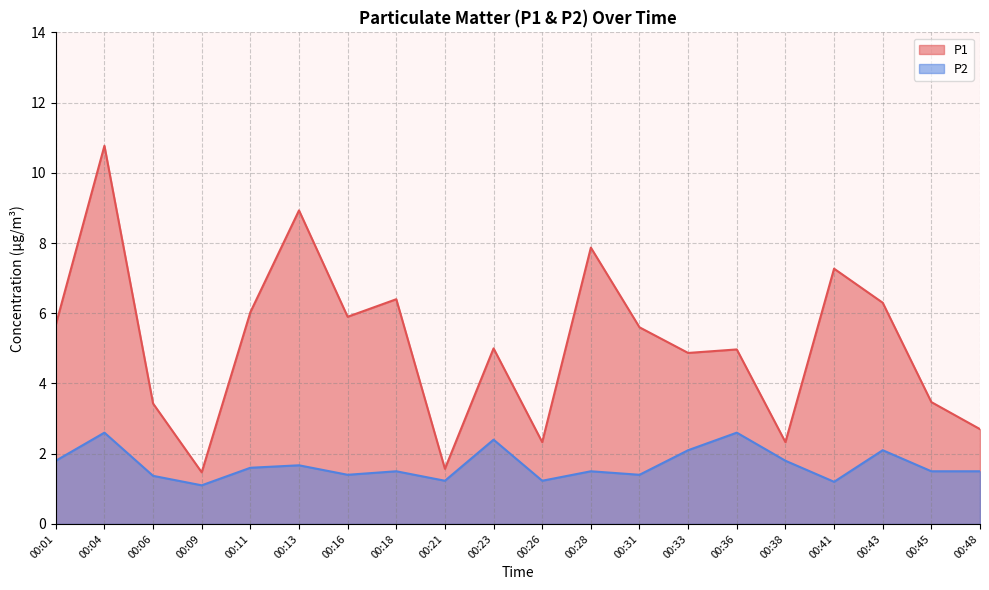

How many interior local valleys does the P2 series have?

6